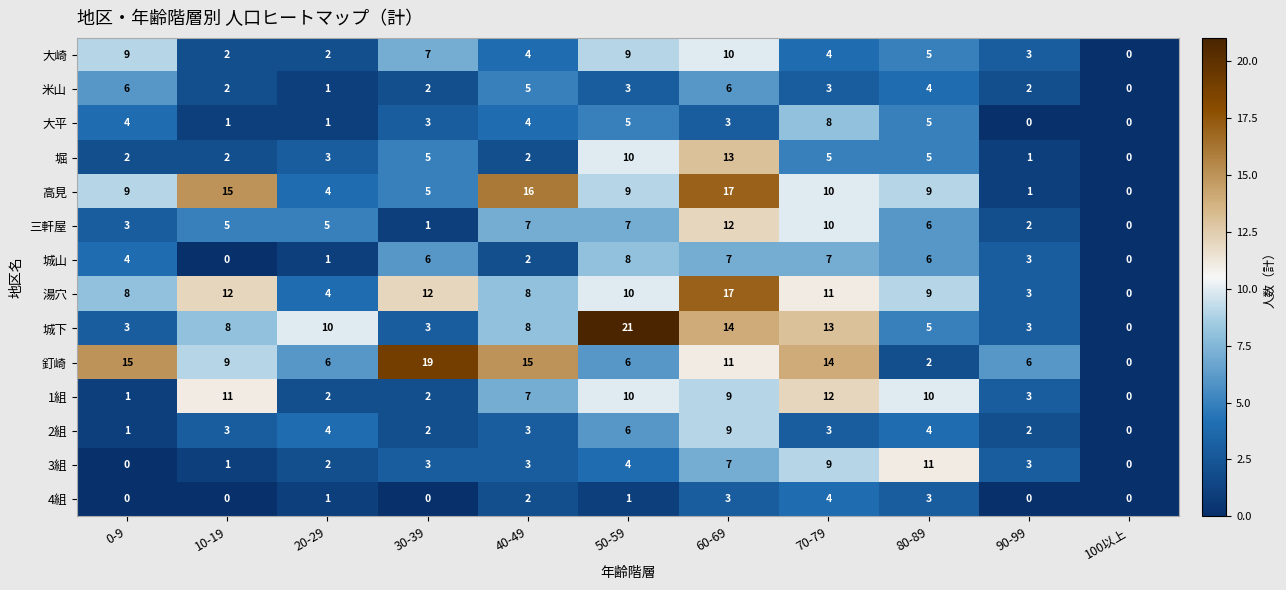

What is the average value of the 1組 series?

6